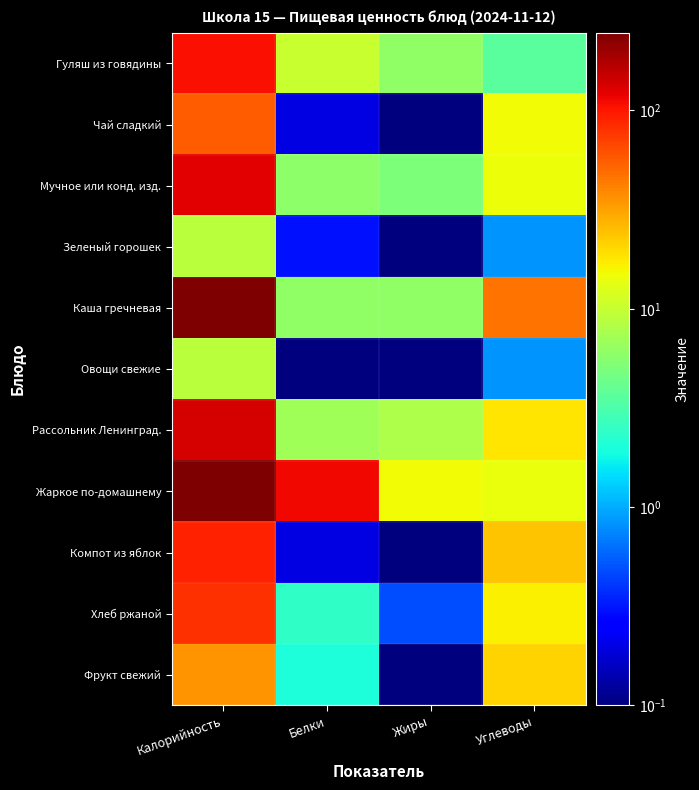

At Калорийность, list the series in order from largest to smallest.

Жаркое по-домашнему, Каша гречневая, Рассольник Ленинград., Мучное или конд. изд., Гуляш из говядины, Компот из яблок, Хлеб ржаной, Чай сладкий, Фрукт свежий, Зеленый горошек, Овощи свежие